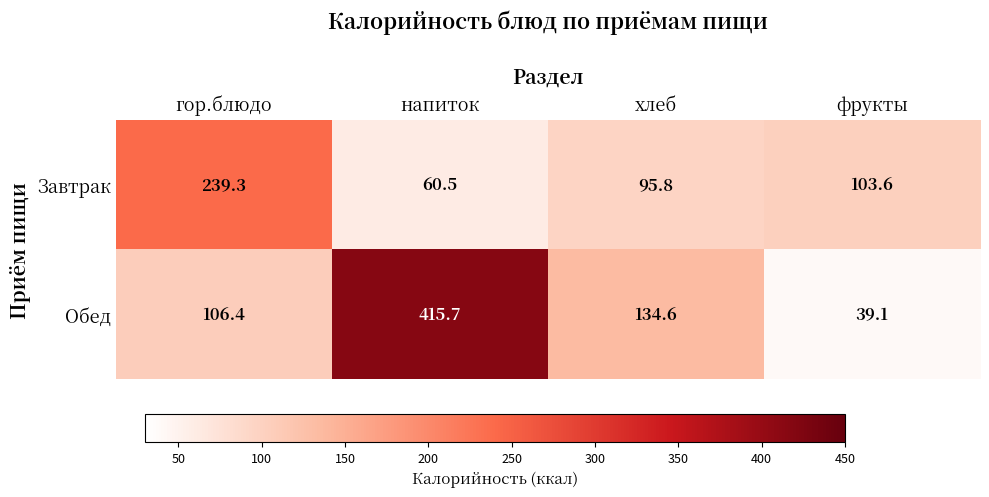

At which label does Завтрак first exceed 103?

гор.блюдо